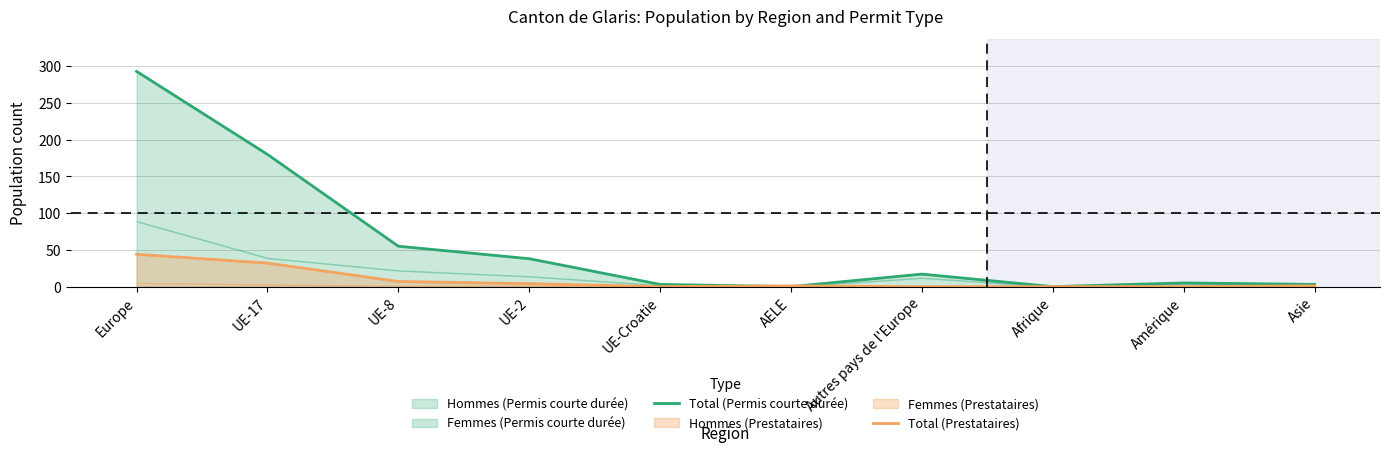

At which category does Total (Prestataires) reach its first local peak?

AELE